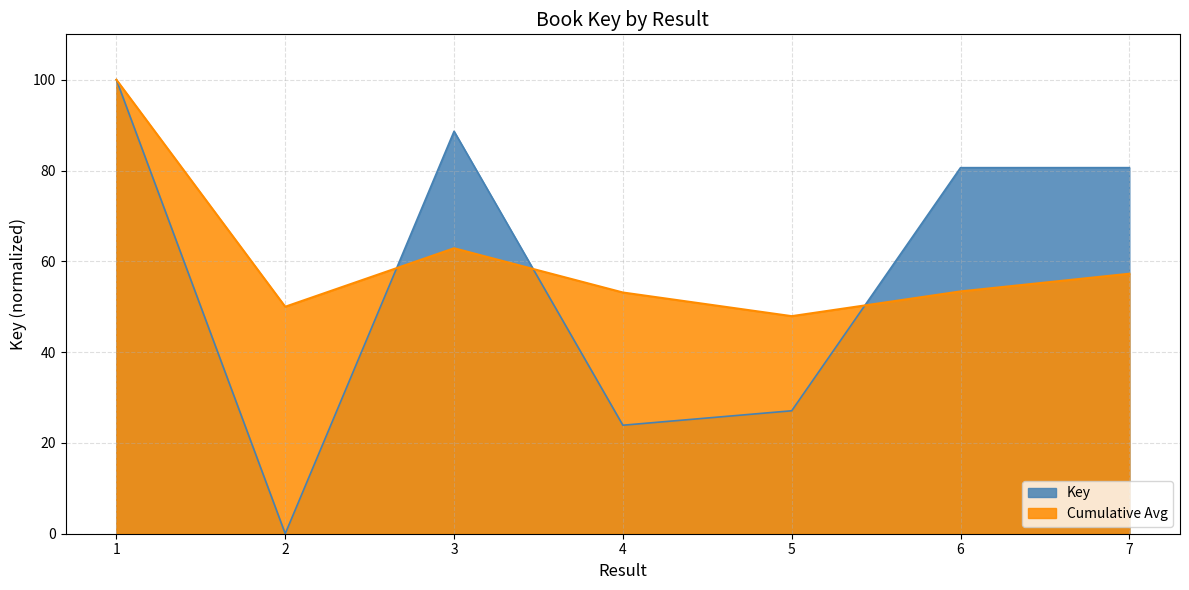

What is the average value?

57.3